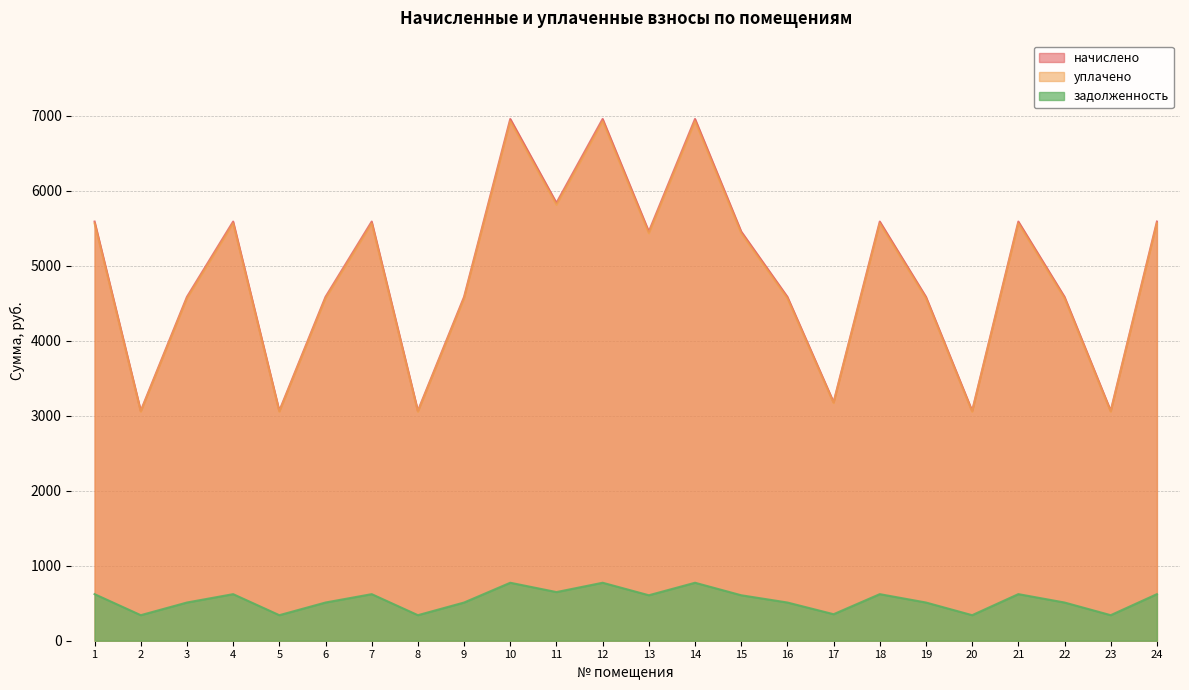

True or false: уплачено and задолженность intersect in this chart.

False